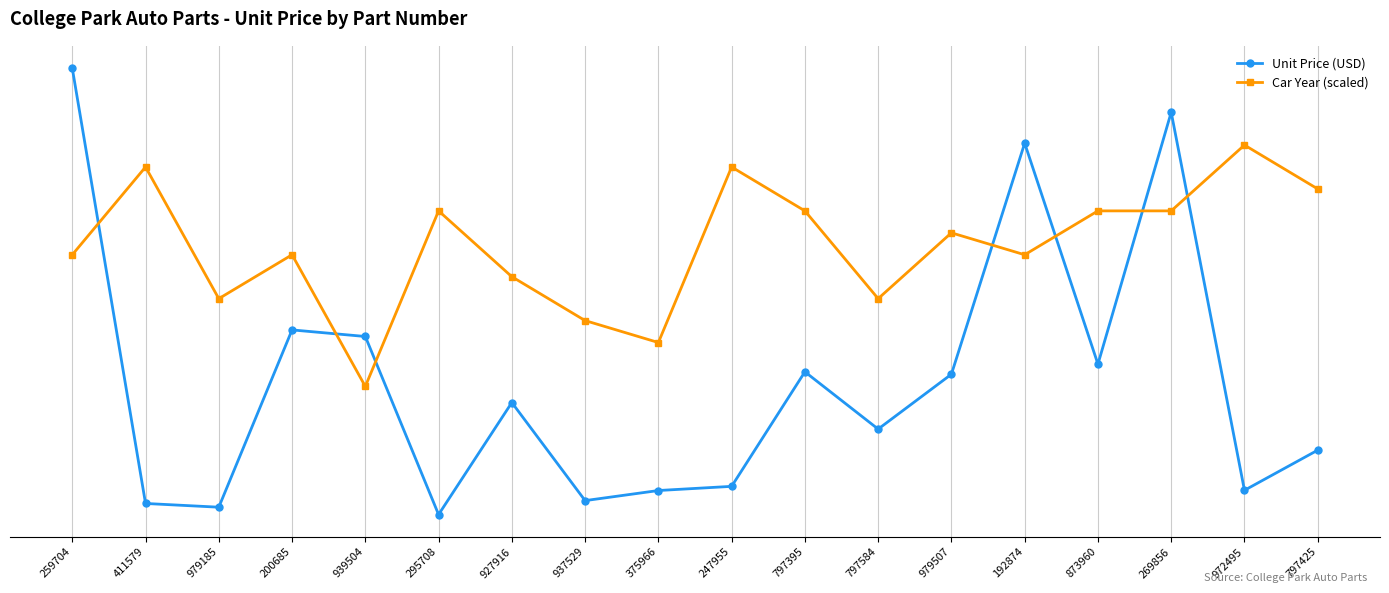

How many interior local valleys does the Car Year (scaled) series have?

5